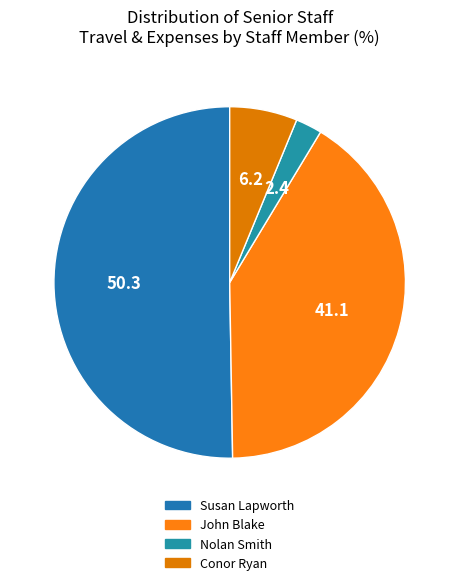

Count the number of slices in the pie.

4